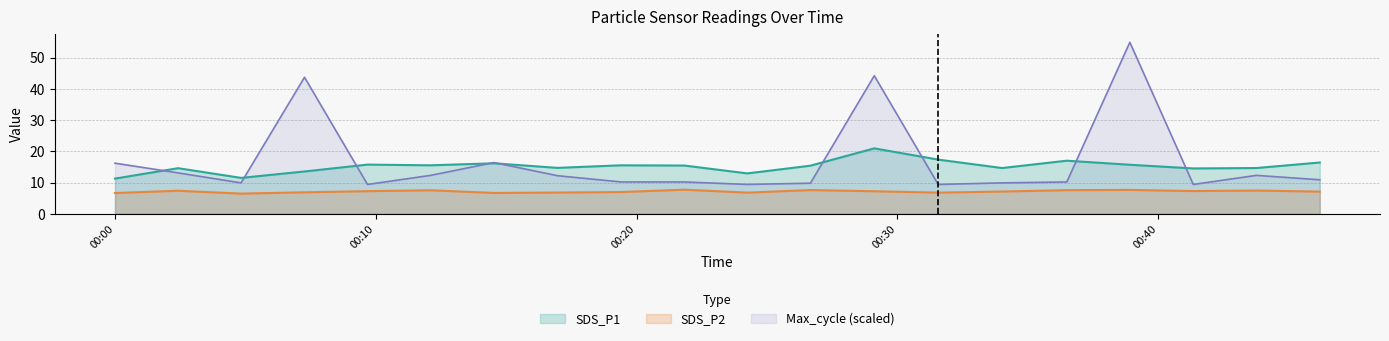

Between 2023/01/20 00:21:50 and 2023/01/20 00:34:01, which is larger?

2023/01/20 00:21:50